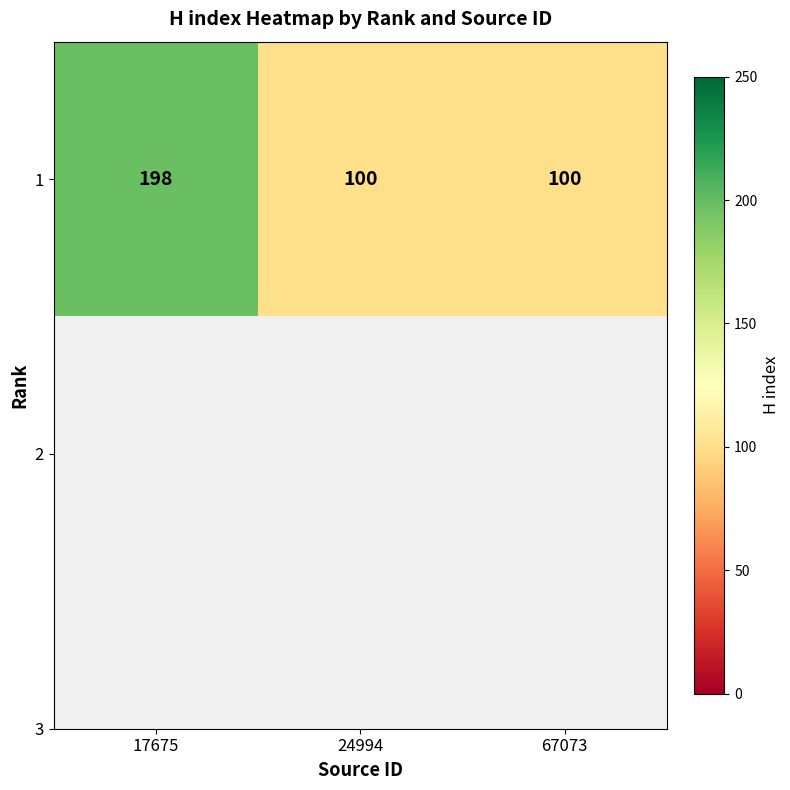

List the labels in order of value, smallest first.

24994, 67073, 17675